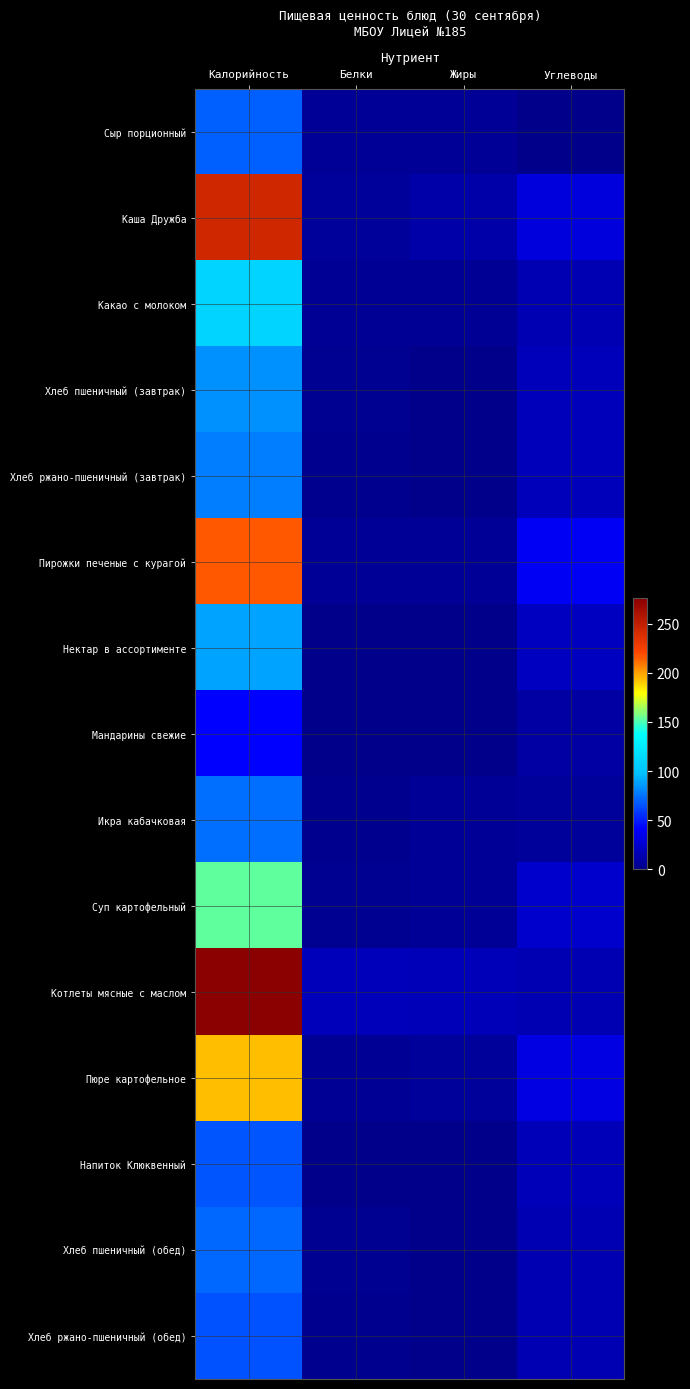

Reading right to left, transcribe all the data shown in this chart.

Сыр порционный: Углеводы=0.0	Жиры=5.3	Белки=5.4	Калорийность=69.3
Каша Дружба: Углеводы=29.5	Жиры=11.3	Белки=5.9	Калорийность=242.9
Какао с молоком: Углеводы=15.0	Жиры=3.8	Белки=4.1	Калорийность=110.8
Хлеб пшеничный (завтрак): Углеводы=17.4	Жиры=0.3	Белки=2.7	Калорийность=83.1
Хлеб ржано-пшеничный (завтрак): Углеводы=17.4	Жиры=0.2	Белки=1.6	Калорийность=78.5
Пирожки печеные с курагой: Углеводы=38.8	Жиры=4.5	Белки=5.3	Калорийность=216.5
Нектар в ассортименте: Углеводы=20.2	Жиры=0.6	Белки=0.7	Калорийность=88.9
Мандарины свежие: Углеводы=9.0	Жиры=0.2	Белки=1.0	Калорийность=42.0
Икра кабачковая: Углеводы=5.9	Жиры=5.0	Белки=1.3	Калорийность=74.2
Суп картофельный: Углеводы=23.8	Жиры=5.2	Белки=3.0	Калорийность=153.8
Котлеты мясные с маслом: Углеводы=14.8	Жиры=16.2	Белки=17.7	Калорийность=276.0
Пюре картофельное: Углеводы=31.7	Жиры=5.6	Белки=4.0	Калорийность=193.7
Напиток Клюквенный: Углеводы=16.5	Жиры=0.0	Белки=0.0	Калорийность=65.9
Хлеб пшеничный (обед): Углеводы=14.9	Жиры=0.3	Белки=2.3	Калорийность=71.2
Хлеб ржано-пшеничный (обед): Углеводы=14.4	Жиры=0.2	Белки=1.4	Калорийность=65.0